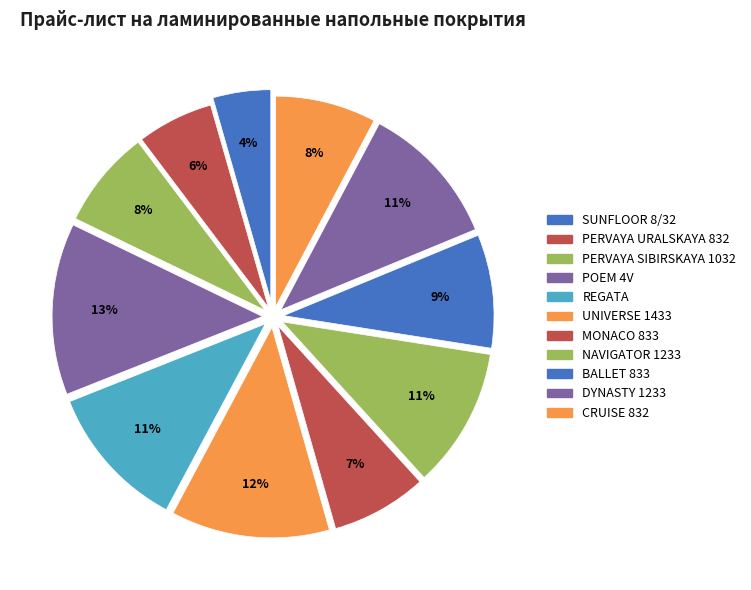

The CRUISE 832 slice represents 8% of the pie. True or false?

True